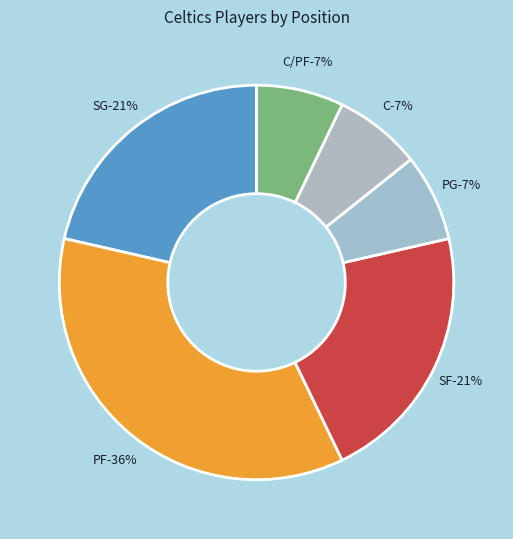

Count the number of slices in the pie.

6